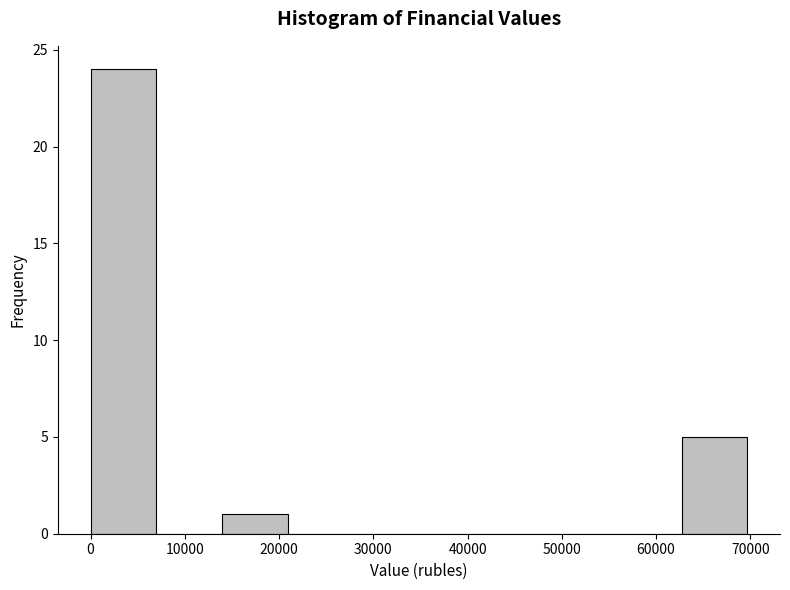

Reading left to right, transcribe this chart: for each bar, give the range it covers on the x-axis and its height. Neither the bar edges nor the heights are printed on the chart, so give them approximately, as read against the axes.

0 to 7000: 24
7000 to 14000: 0
14000 to 21000: 1
21000 to 28000: 0
28000 to 35000: 0
35000 to 42000: 0
42000 to 49000: 0
49000 to 56000: 0
56000 to 63000: 0
63000 to 70000: 5